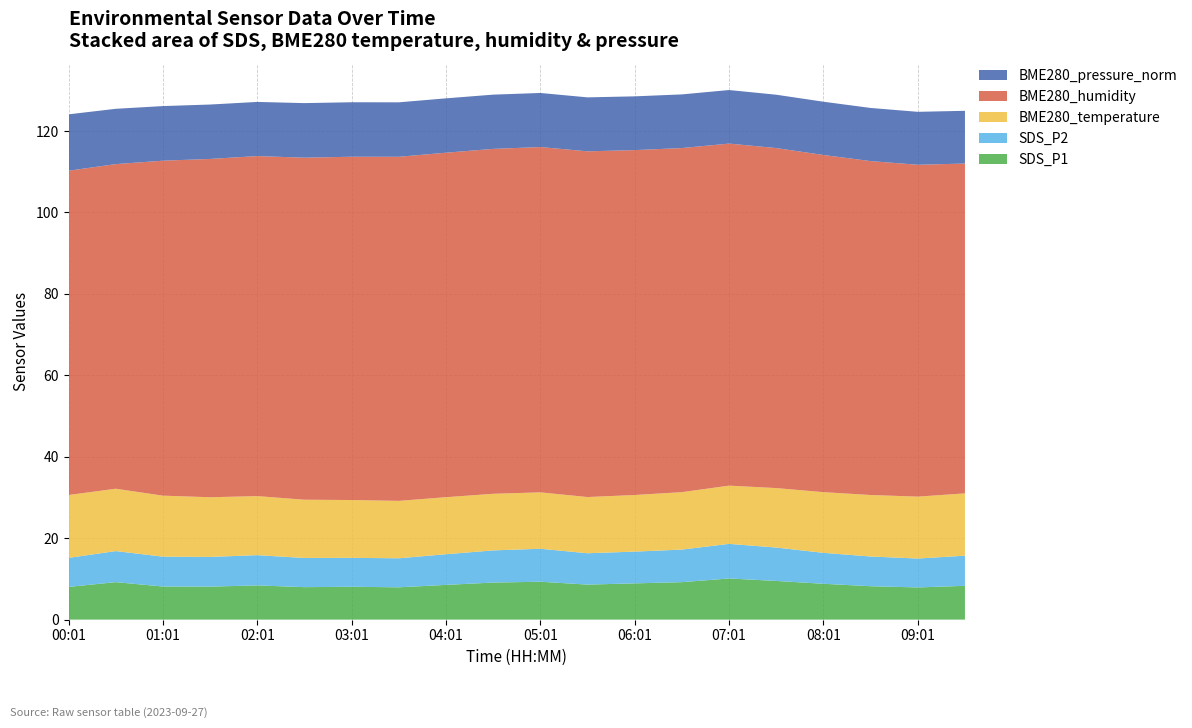

Reading right to left, transcribe all the data shown in this chart.

SDS_P1: 8.3	7.9	8.2	8.8	9.5	10.1	9.2	8.9	8.6	9.3	9.1	8.5	7.9	8.1	8.0	8.4	8.1	8.1	9.2	8.0
SDS_P2: 7.4	7.1	7.3	7.6	8.2	8.5	8.0	7.8	7.7	8.1	7.9	7.5	7.1	7.1	7.2	7.4	7.3	7.3	7.6	7.1
BME280_temperature: 15.3	15.2	15.1	14.9	14.6	14.3	14.1	13.9	13.8	13.8	13.9	14.0	14.1	14.2	14.3	14.5	14.7	15.0	15.3	15.4
BME280_humidity: 81.0	81.5	82.0	82.8	83.5	84.0	84.5	84.7	84.9	84.8	84.7	84.6	84.5	84.3	84.0	83.5	83.1	82.3	79.7	79.6
BME280_pressure_norm: 12.9	13.0	13.1	13.1	13.1	13.2	13.2	13.2	13.2	13.3	13.3	13.3	13.4	13.4	13.4	13.3	13.4	13.4	13.6	13.8